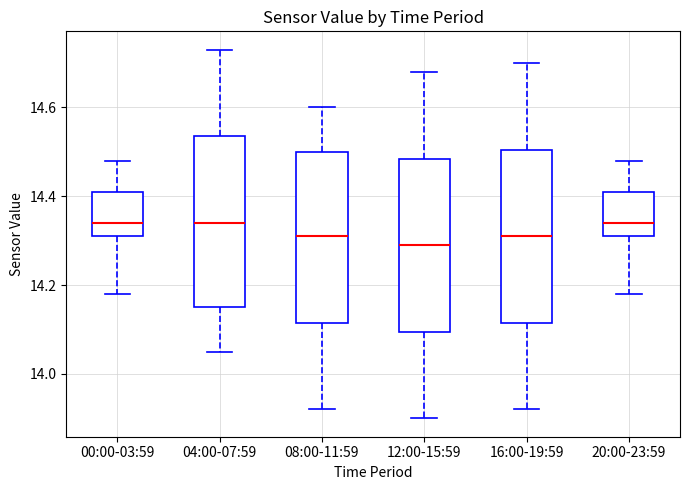

Reading left to right, transcribe this box plot: for each box, give where its median line is, the range the box spans, and where its two whiskers end, as read against the y-axis. The values are not printed on the chart, so give them approximately, as read against the axis.

00:00-03:59: median 14.34, box 14.32 to 14.42, whiskers 14.18 to 14.48
04:00-07:59: median 14.34, box 14.16 to 14.54, whiskers 14.06 to 14.74
08:00-11:59: median 14.32, box 14.12 to 14.50, whiskers 13.92 to 14.60
12:00-15:59: median 14.30, box 14.10 to 14.48, whiskers 13.90 to 14.68
16:00-19:59: median 14.32, box 14.12 to 14.50, whiskers 13.92 to 14.70
20:00-23:59: median 14.34, box 14.32 to 14.42, whiskers 14.18 to 14.48